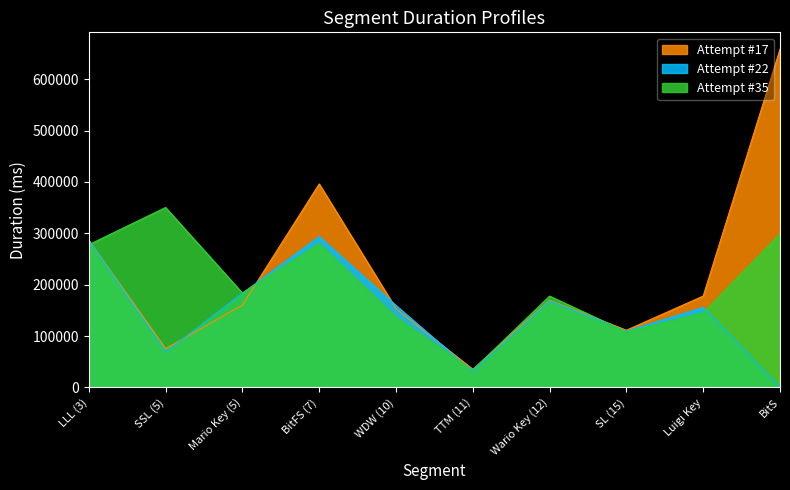

What are all the series names shown in the legend?

Attempt #17, Attempt #22, Attempt #35